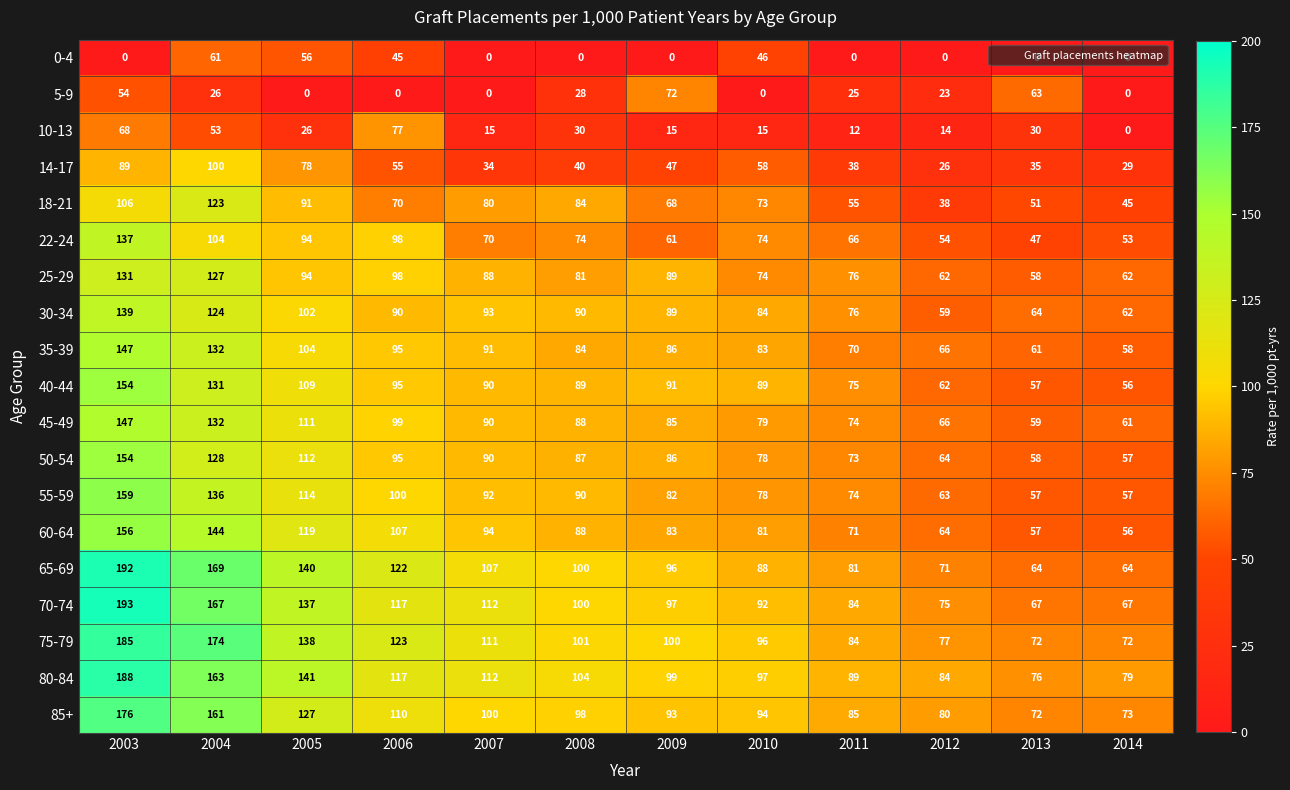

Is it true that 60-64 equals 170 at 2005?

False